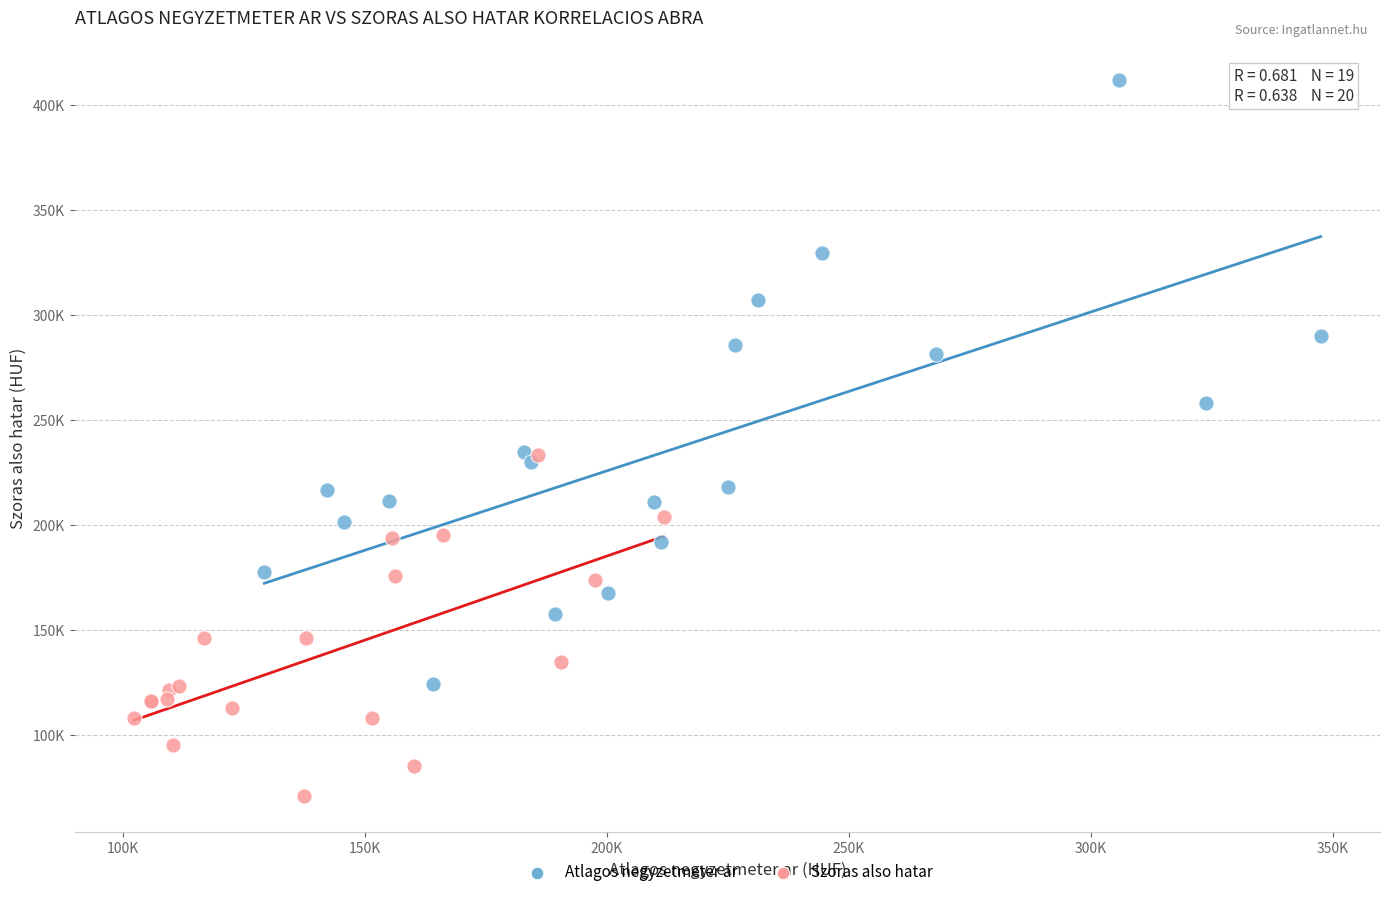

Which series reaches the minimum Y coordinate?

Szoras also hatar